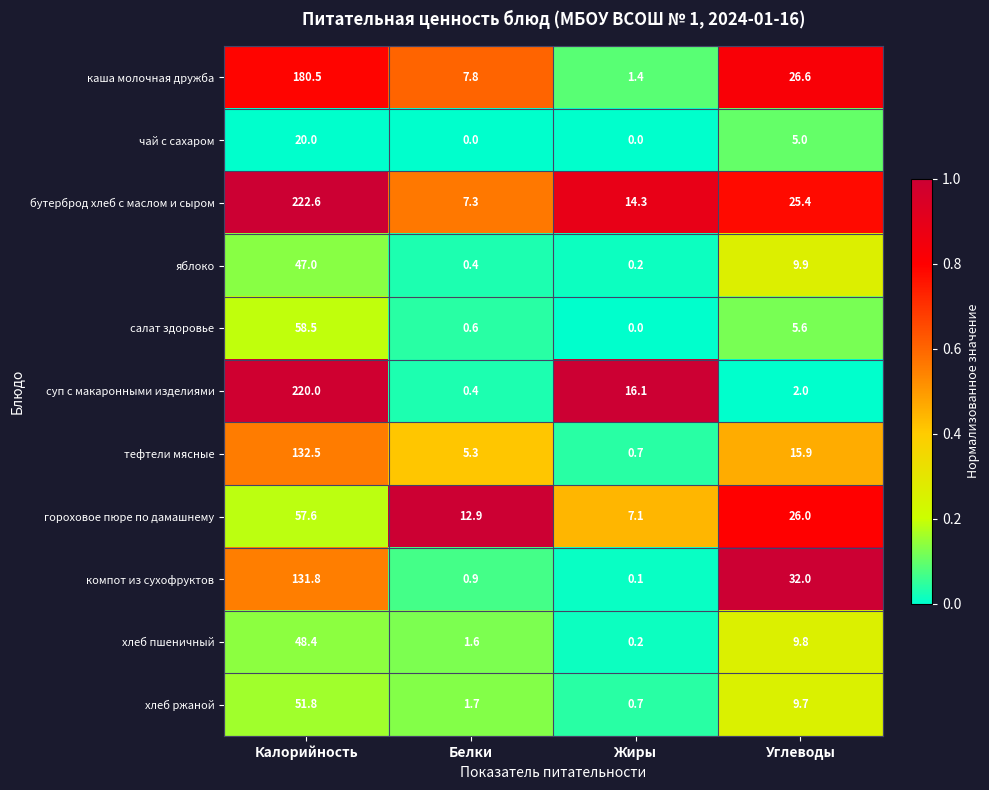

Is it true that гороховое пюре по дамашнему equals 93.7 at Калорийность?

False